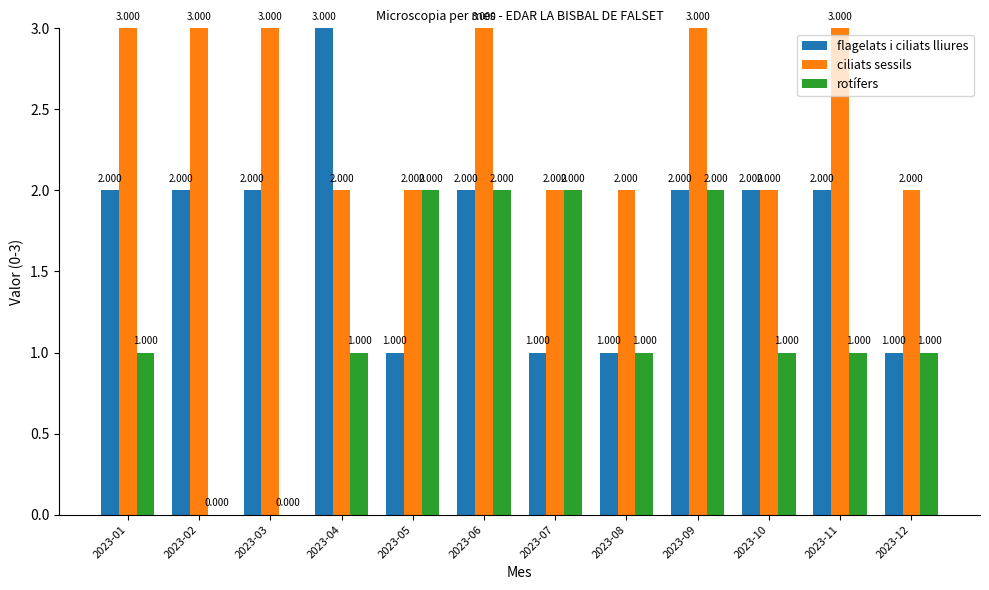

Is the value of rotífers at 2023-03 greater than the value of ciliats sessils at 2023-11?

No